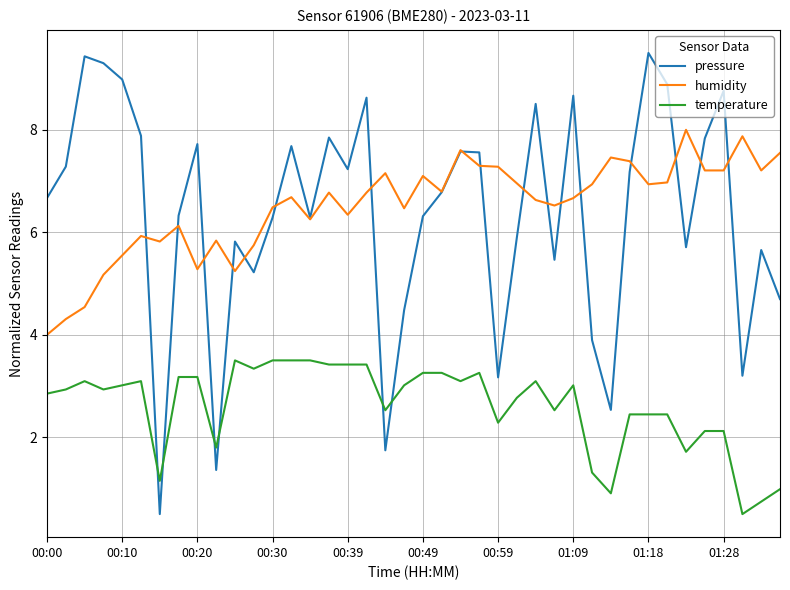

Is this an area chart (filled region under the line)?

No